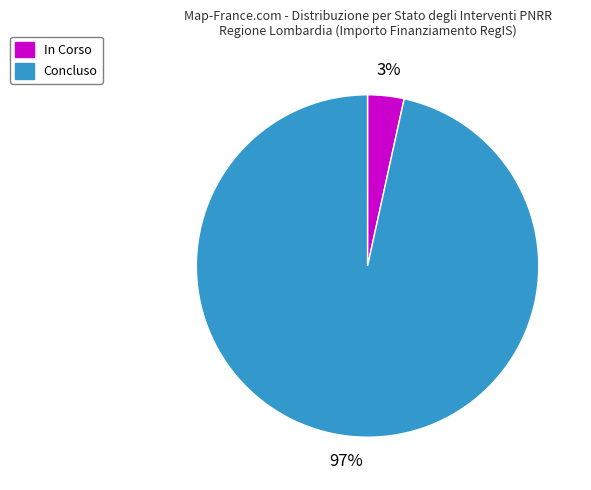

The In Corso slice represents 3% of the pie. True or false?

True